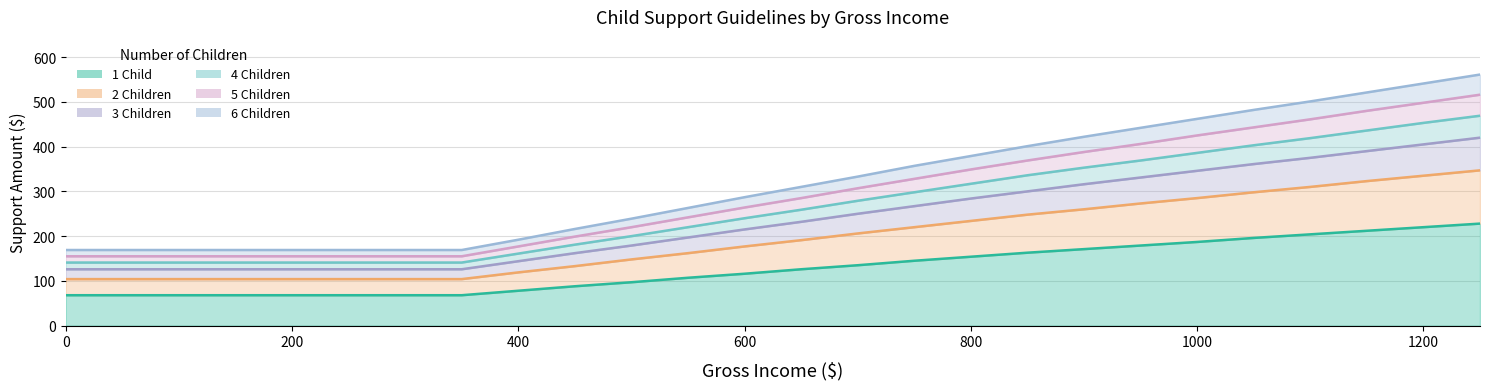

What is the value of the 6 Children point at the 17th from the left?

501